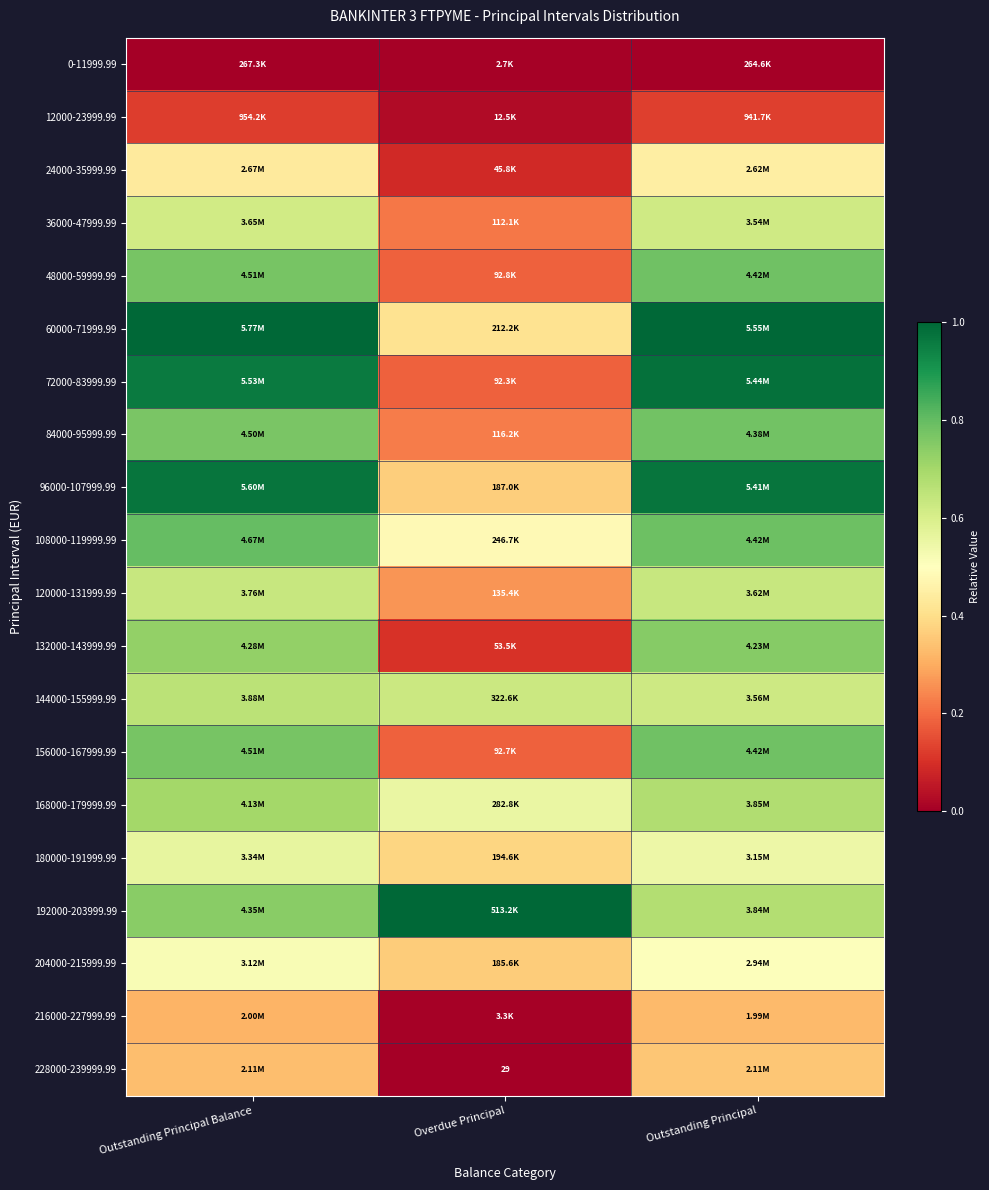

Which has a higher value, Outstanding Principal Balance or Outstanding Principal?

Outstanding Principal Balance